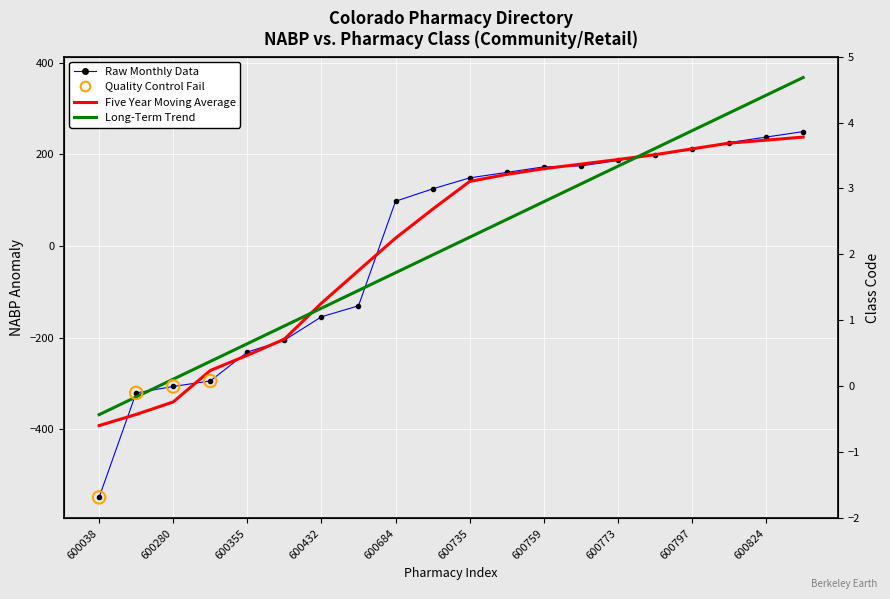

Is the value of class_code at 11 greater than the value of nabp at 12?

No